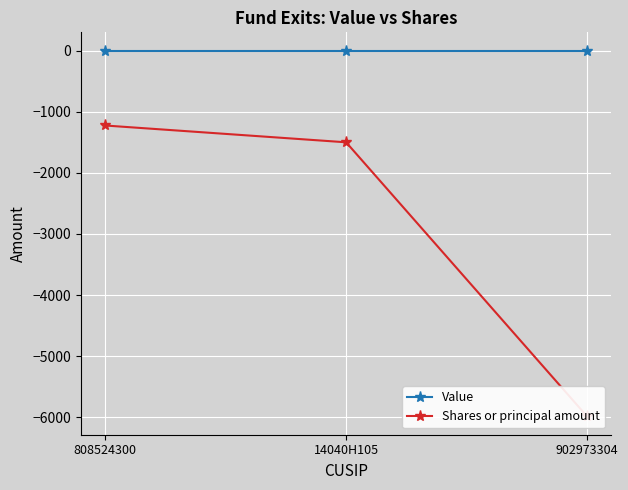

What value does the Shares or principal amount series have at 808524300, to the nearest 10?

-1220